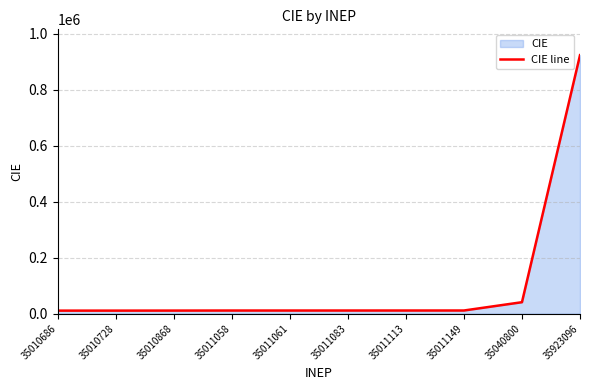

What is the average value?

105164